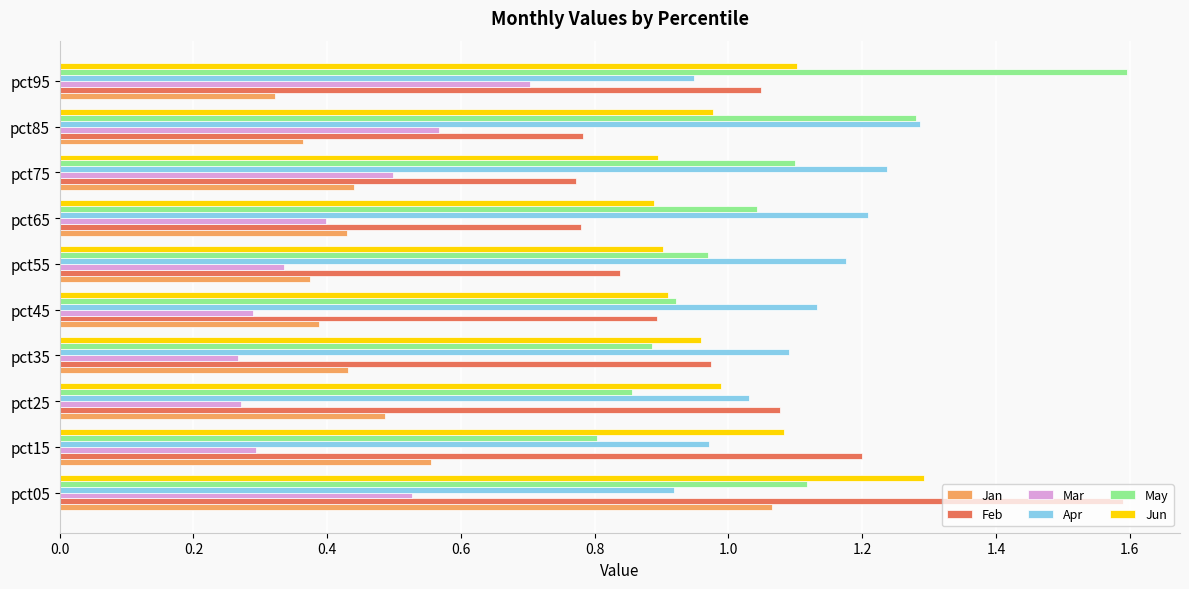

How many distinct data groups are displayed?

6